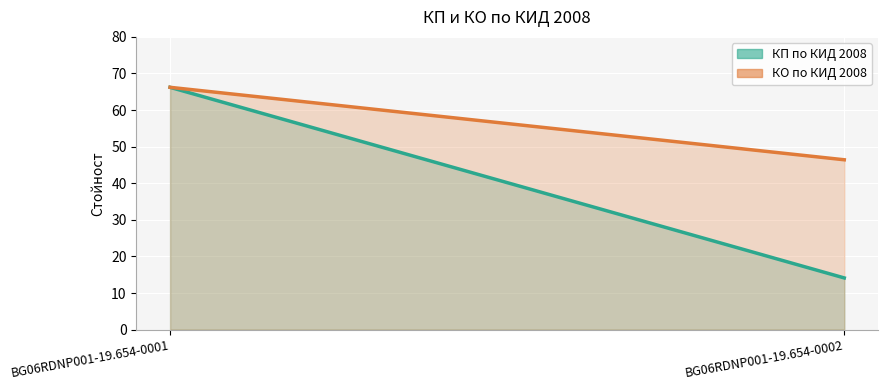

At which label does КП по КИД 2008 reach its minimum?

BG06RDNP001-19.654-0002